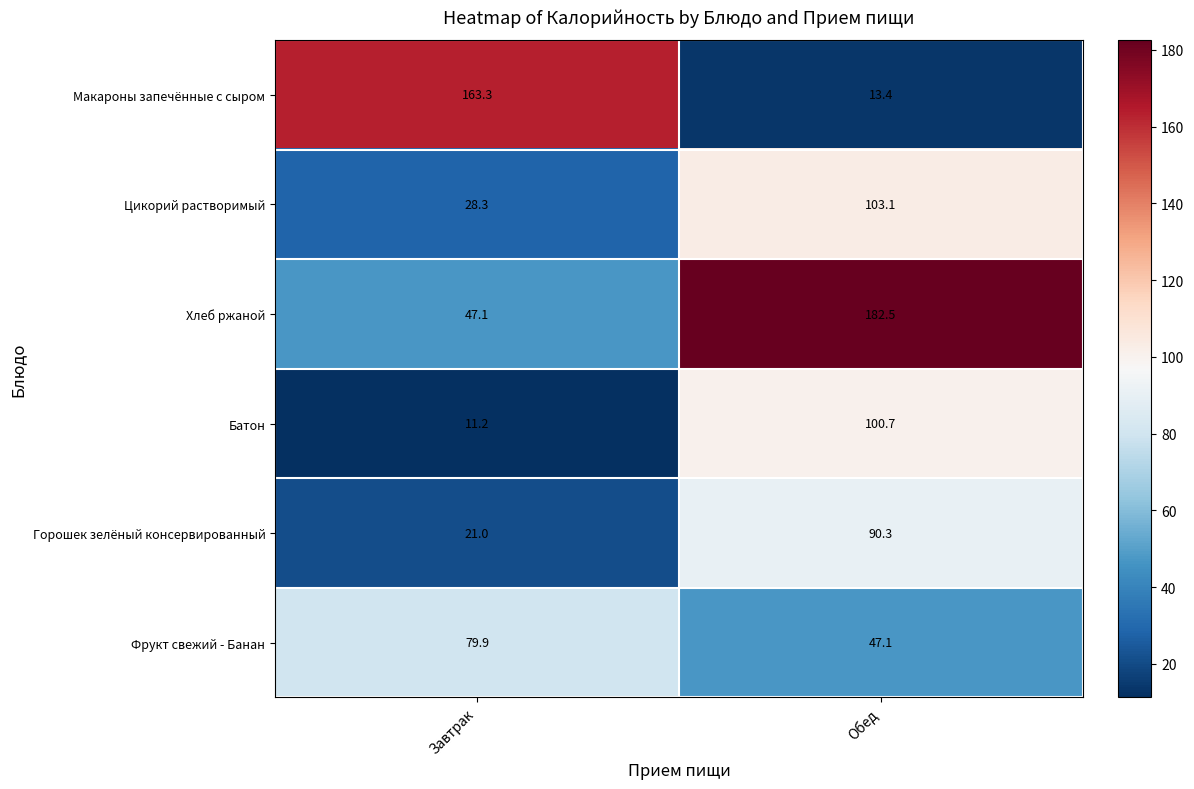

Is it true that Хлеб ржаной equals 52.9 at Обед?

False